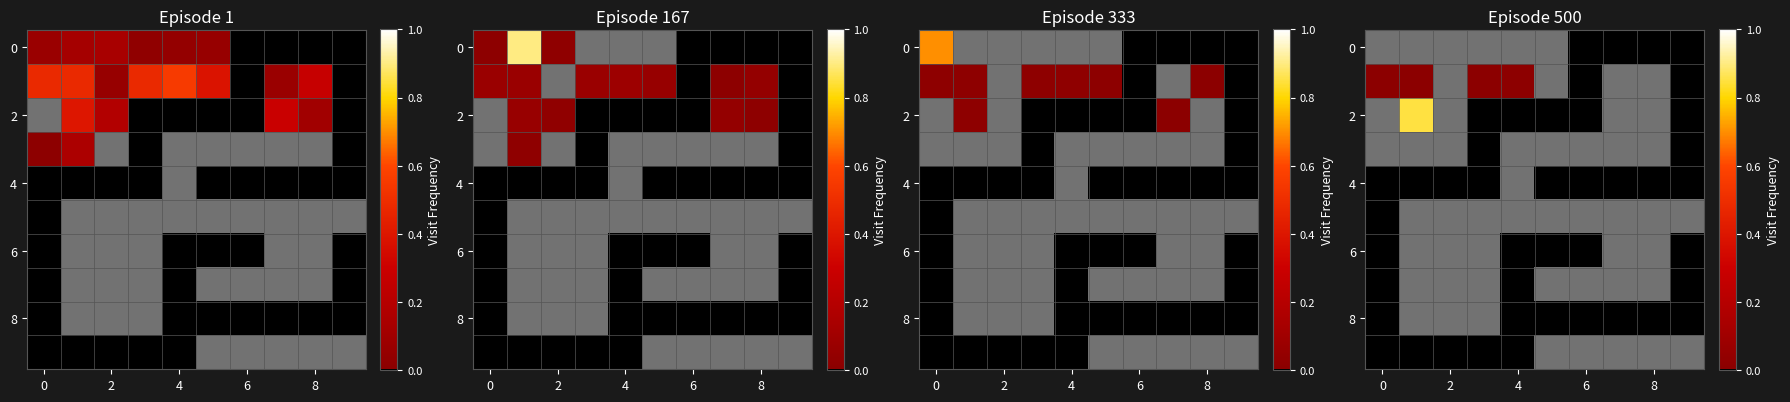

Between 8 and 7, which is larger?

7